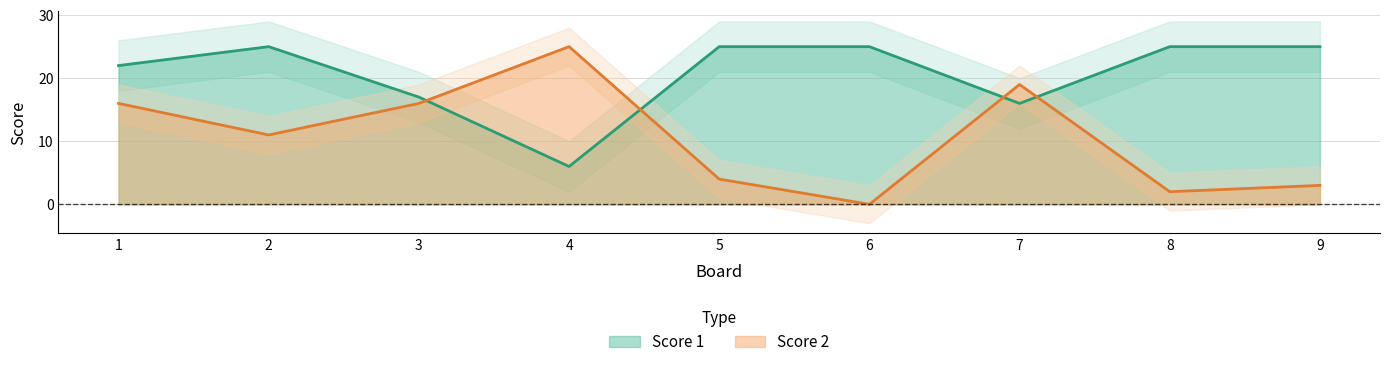

What is the sum of the Score 2 values at 8 and 9?

5